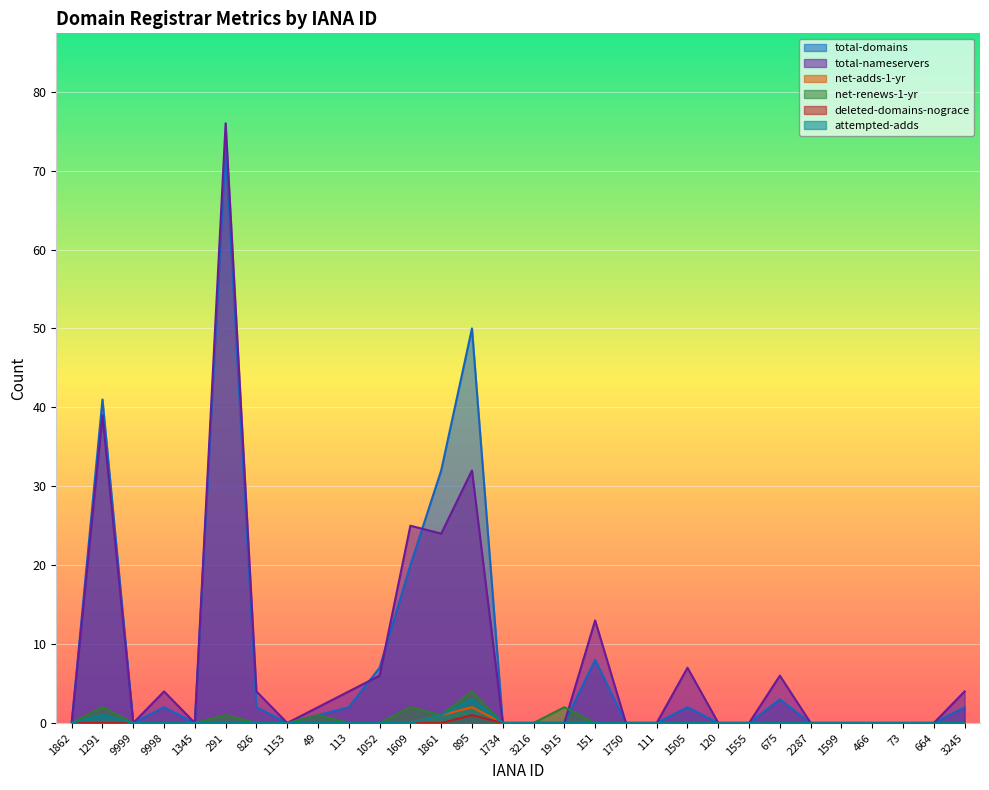

Is the value of attempted-adds at 3245 greater than the value of total-nameservers at 1915?

No